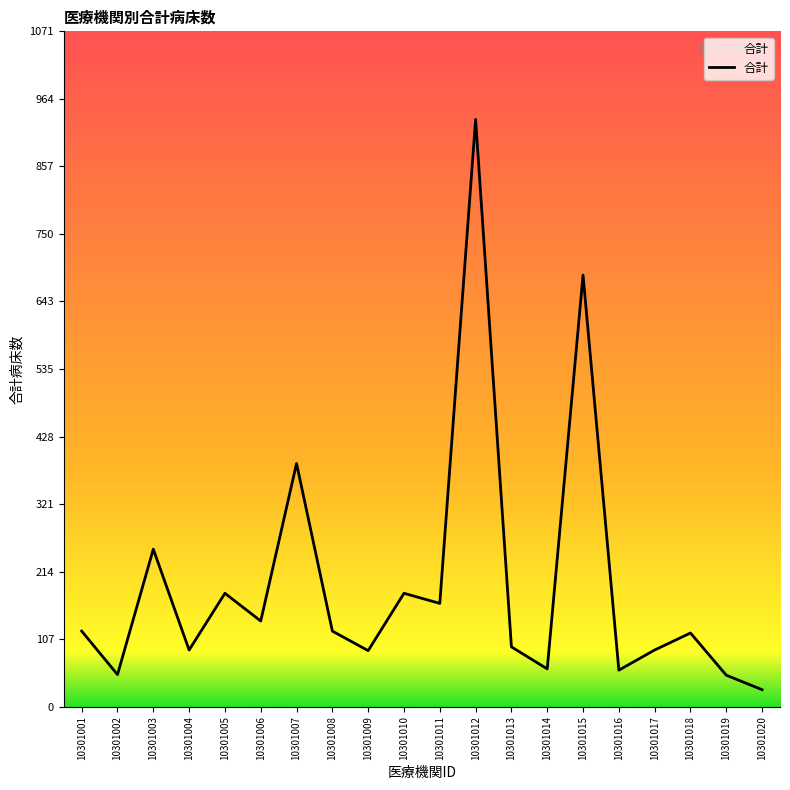

At which category does the data reach its first local peak?

10301003